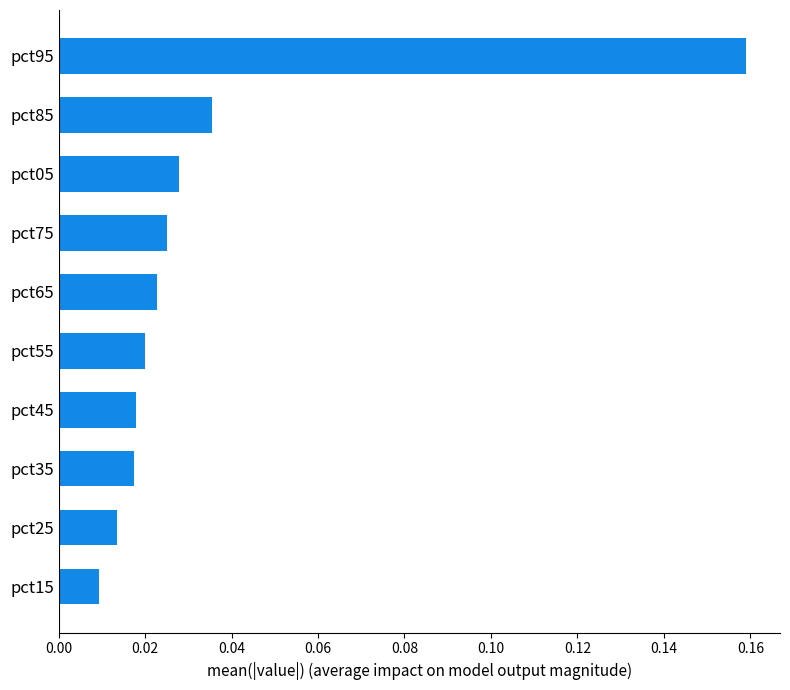

At which label is the value closest to 0?

pct15